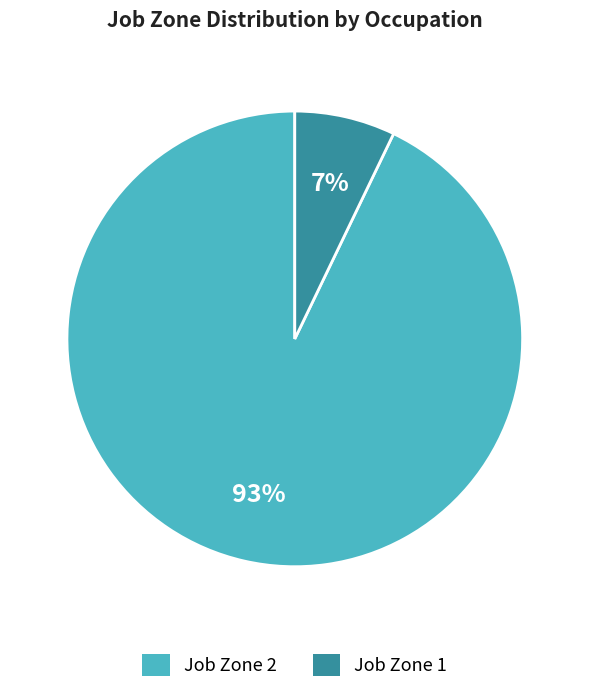

What percentage is the Job Zone 1 slice, to the nearest percent?

7%